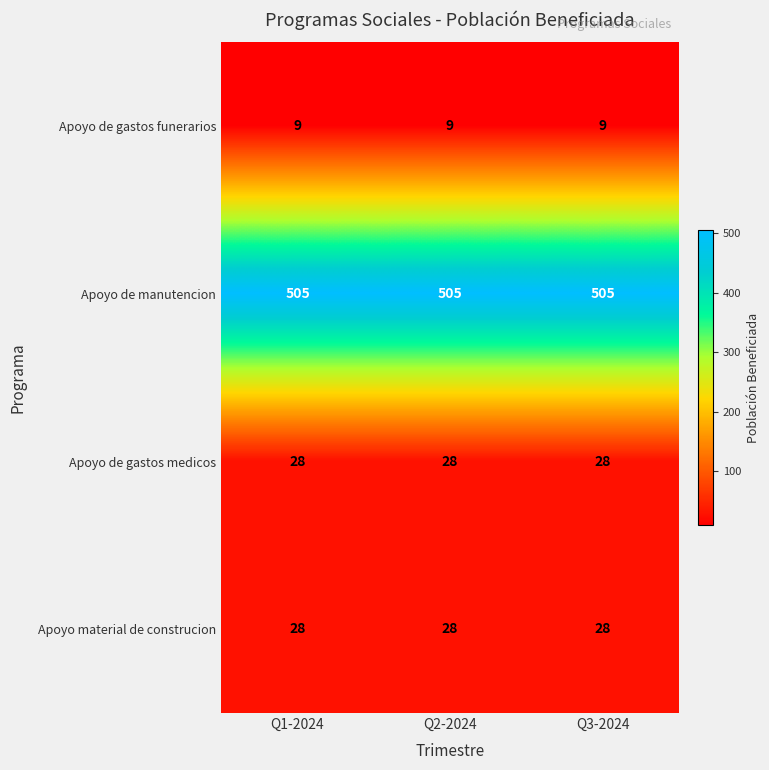

At how many categories does at least one series exceed 141?

3